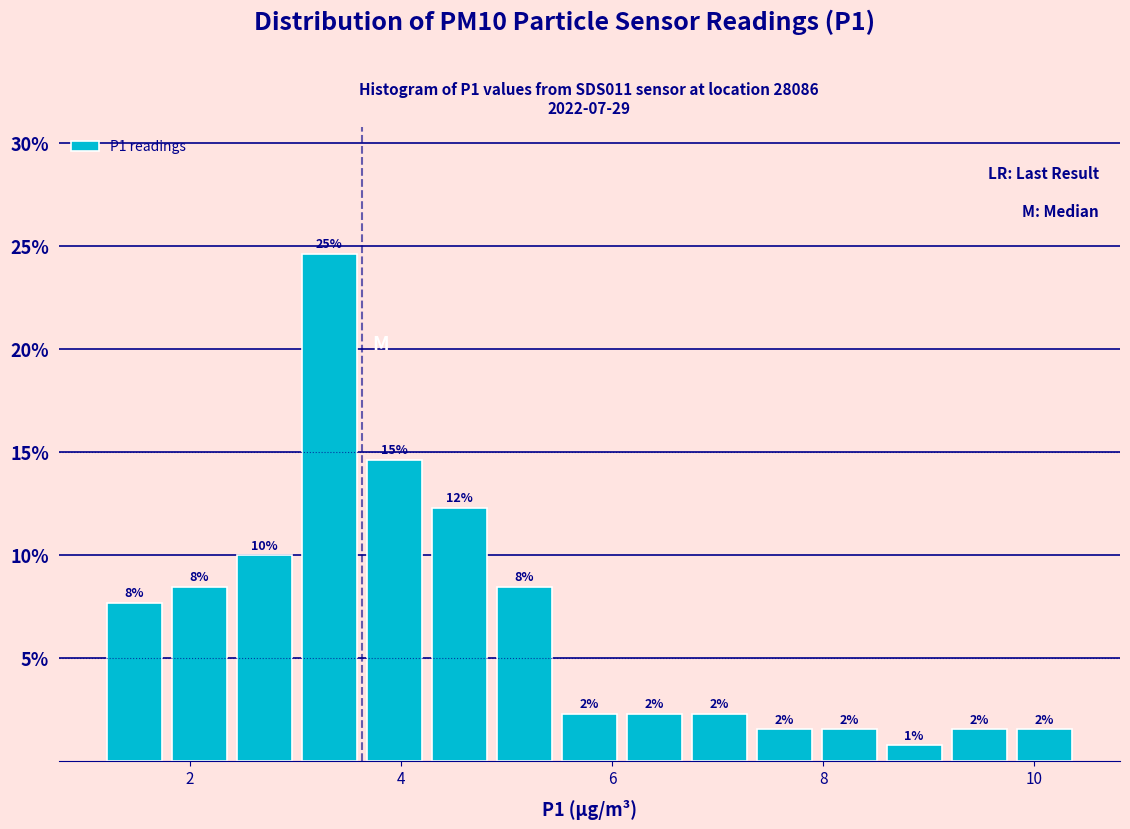

Read against the x-axis, roughly where is the centre of the tallest bar?

3.4